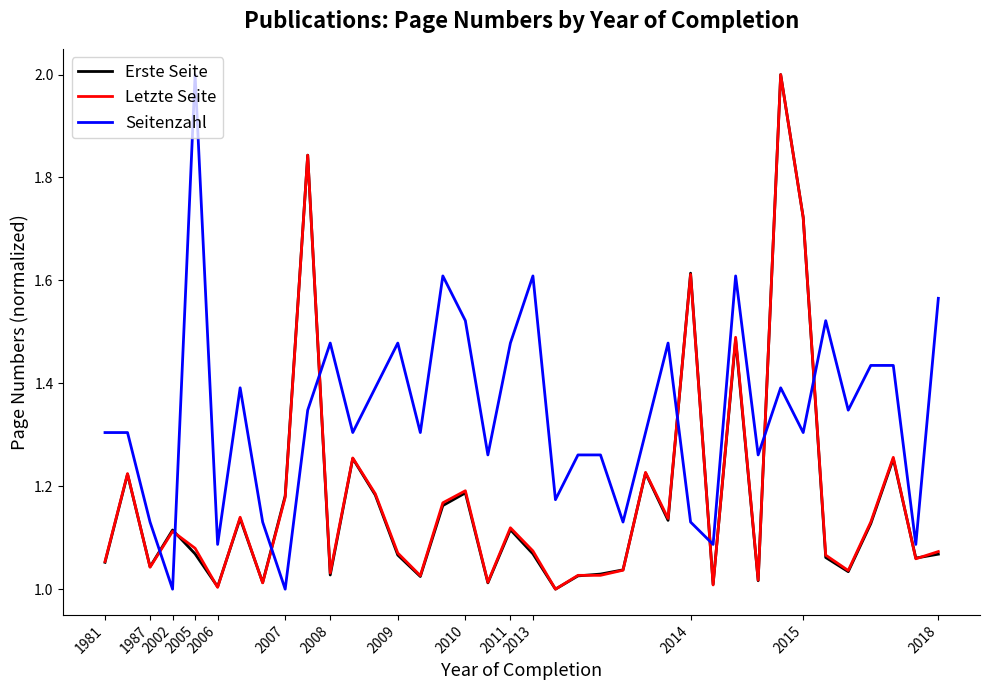

Which series ends up on top after the final intersection of Seitenzahl and Letzte Seite?

Seitenzahl